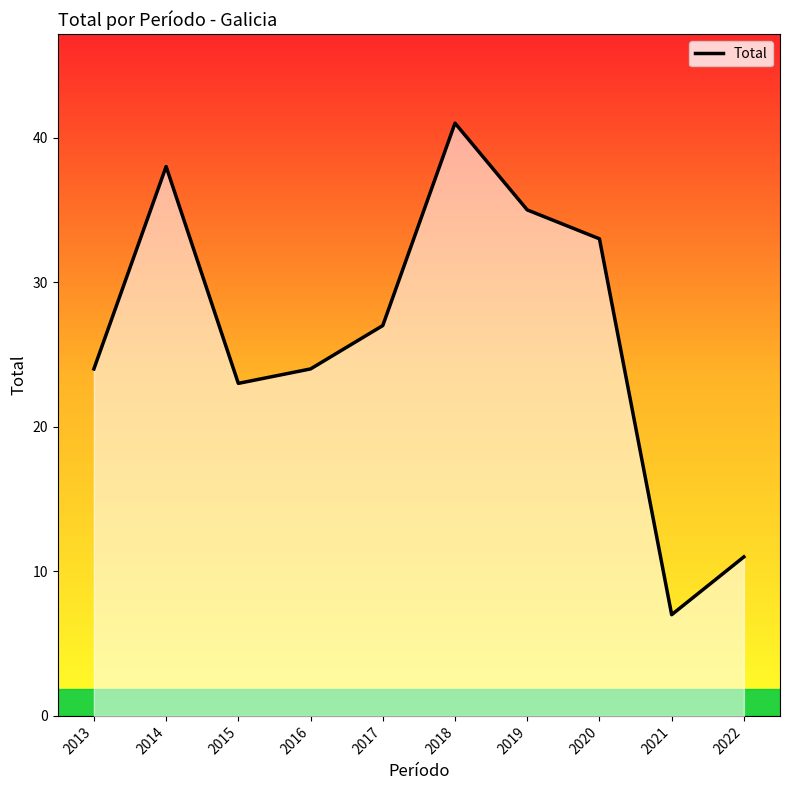

Reading left to right, transcribe all the data shown in this chart.

2013=24	2014=38	2015=23	2016=24	2017=27	2018=41	2019=35	2020=33	2021=7	2022=11